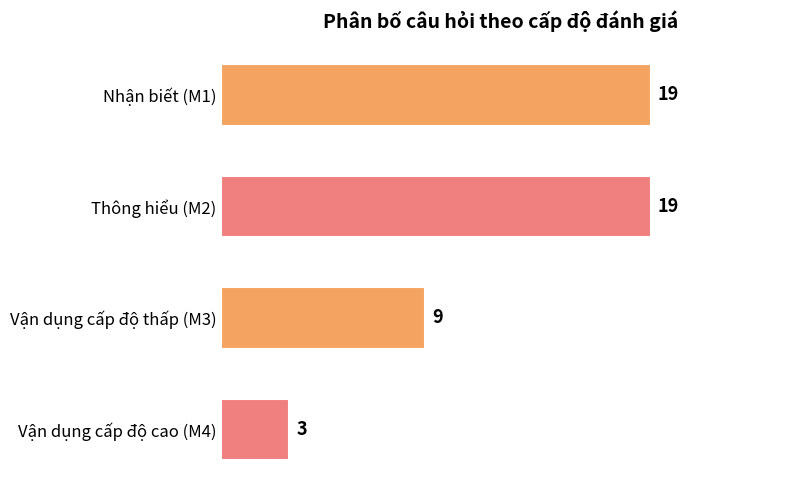

Reading top to bottom, transcribe all the data shown in this chart.

Nhận biết (M1)=19	Thông hiểu (M2)=19	Vận dụng cấp độ thấp (M3)=9	Vận dụng cấp độ cao (M4)=3